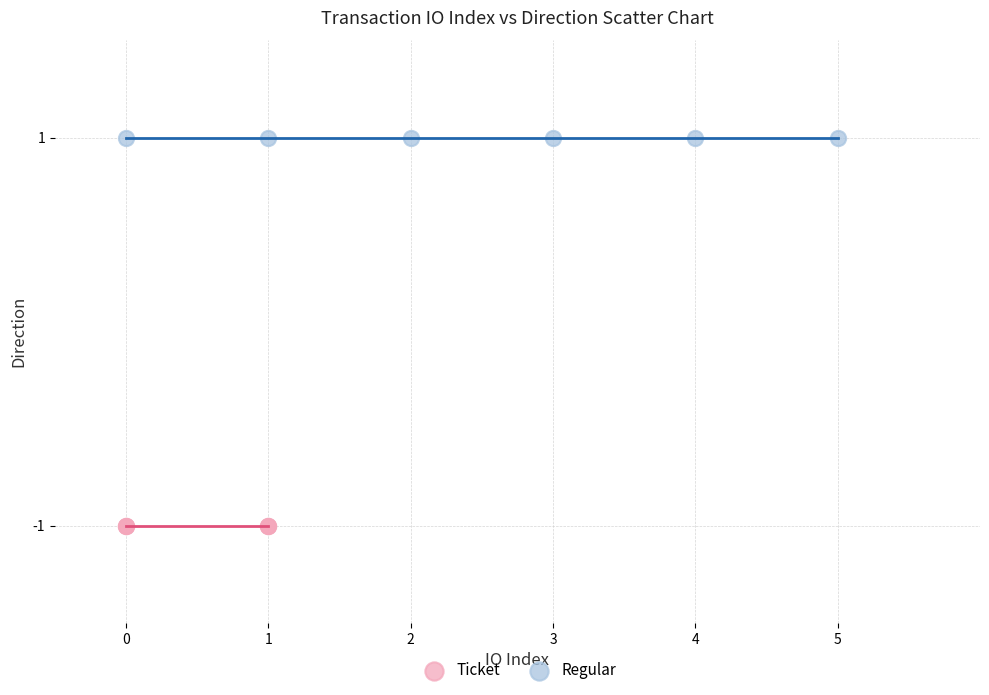

Which series contains the lowest Y value?

Ticket